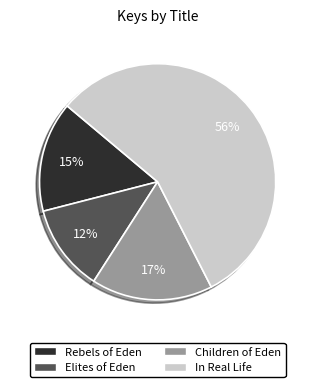

Is Elites of Eden the majority of the pie?

No